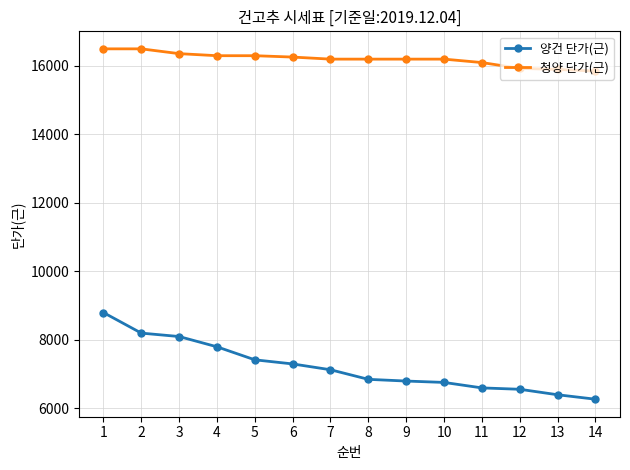

The value of 양건 단가(근) at 6 is 4988. True or false?

False